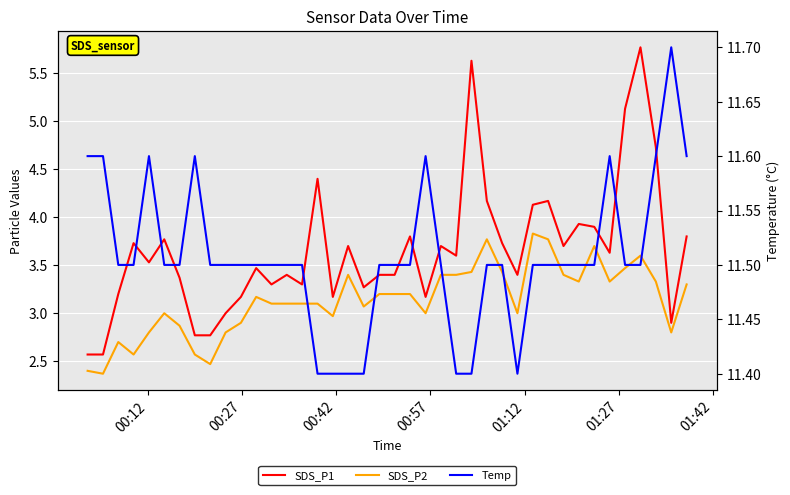

List the series in order of their peak value, lowest first.

SDS_P2, SDS_P1, Temp